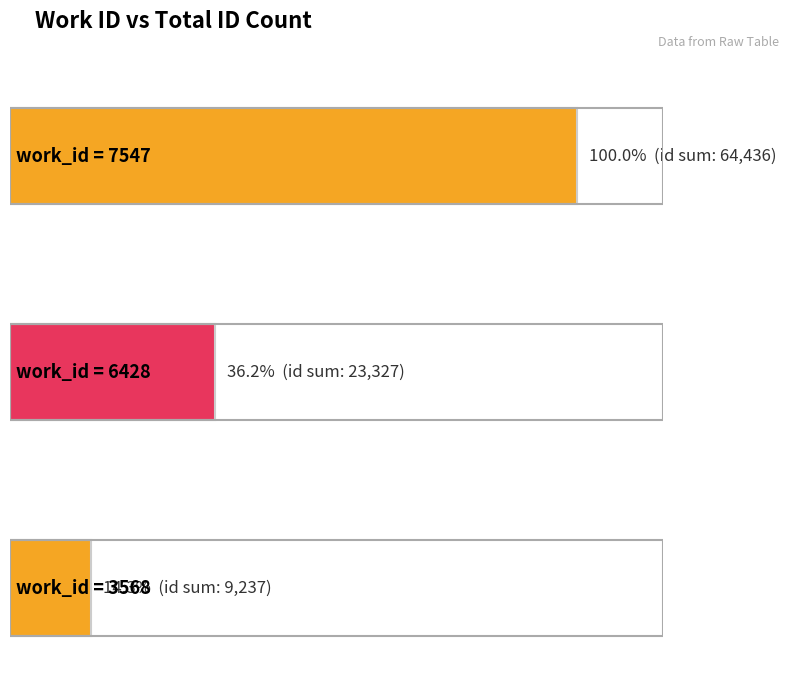

Where does the data first go above 21813?

7547